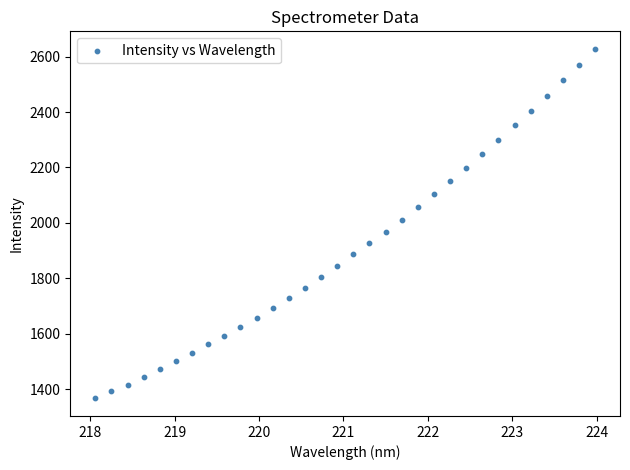

What is the range of Y values (max minus min)?

1261.8